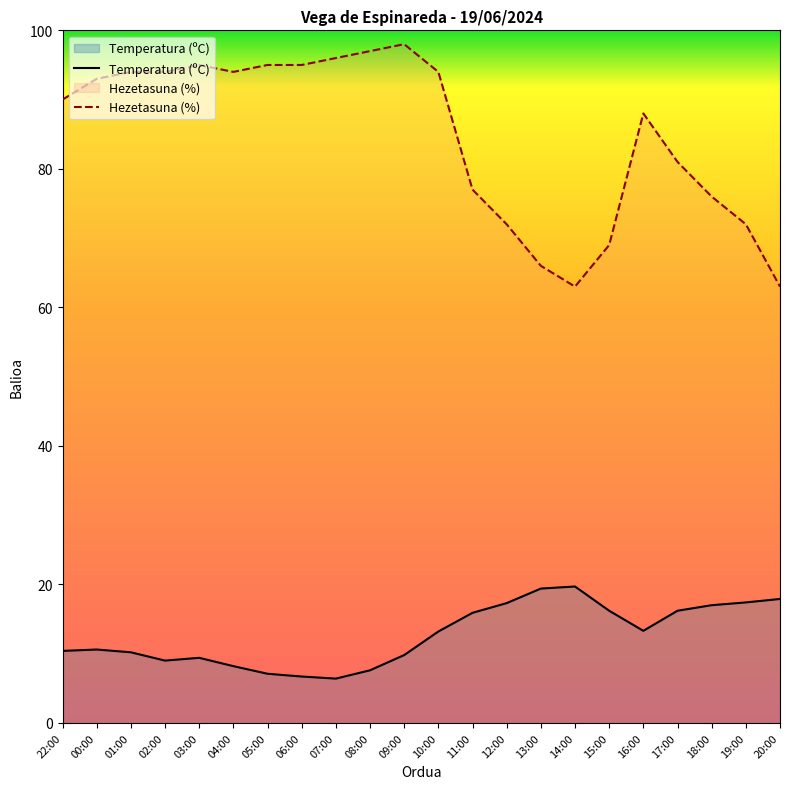

Where is Temperatura (ºC) nearest to the value 13?

10:00